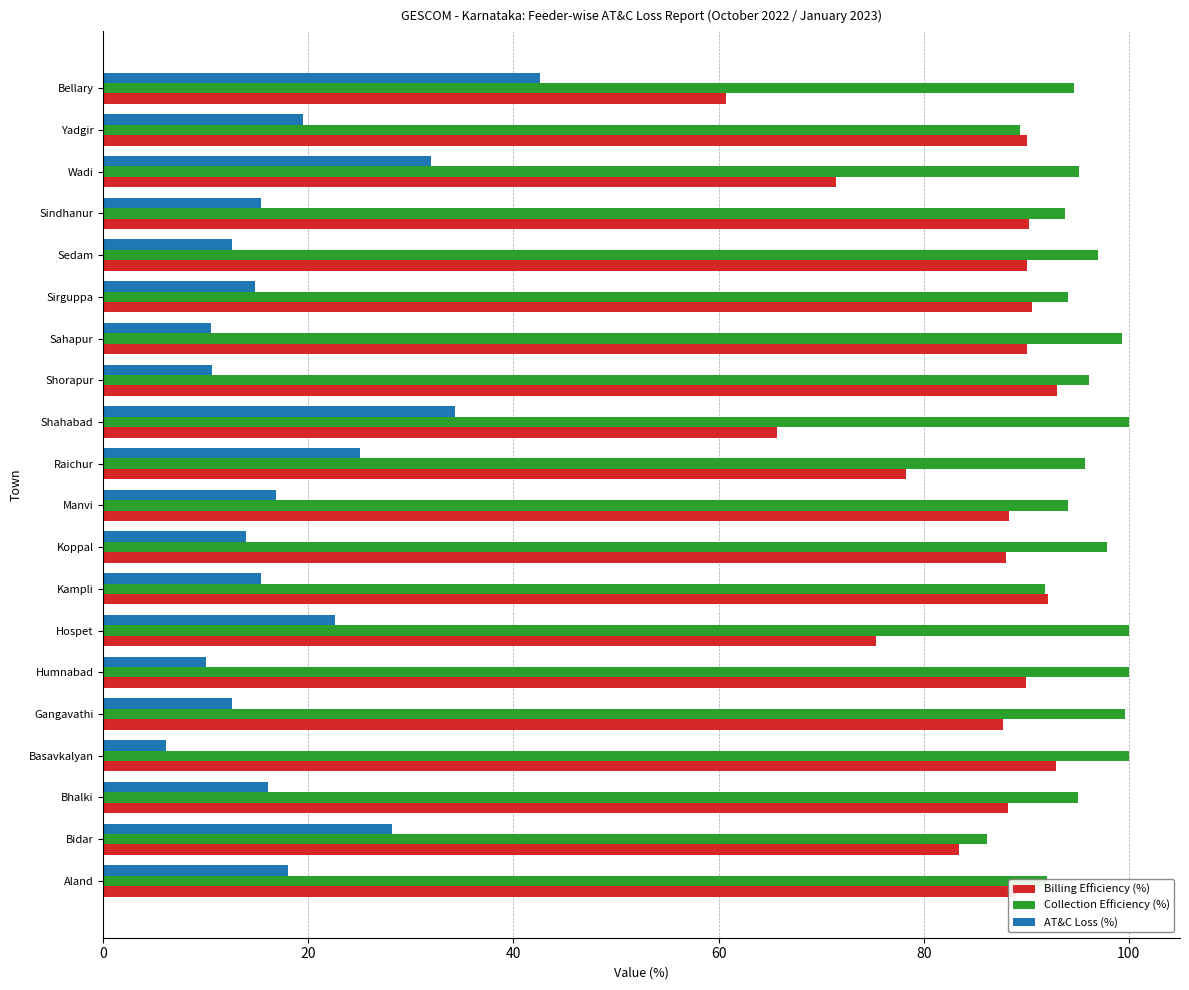

Is it true that Billing Efficiency (%) equals 88.0 at Koppal?

True